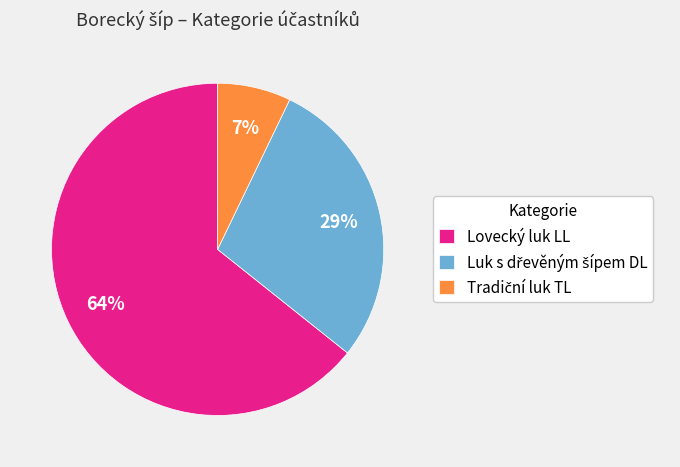

What percentage is the Lovecký luk LL slice, to the nearest percent?

64%